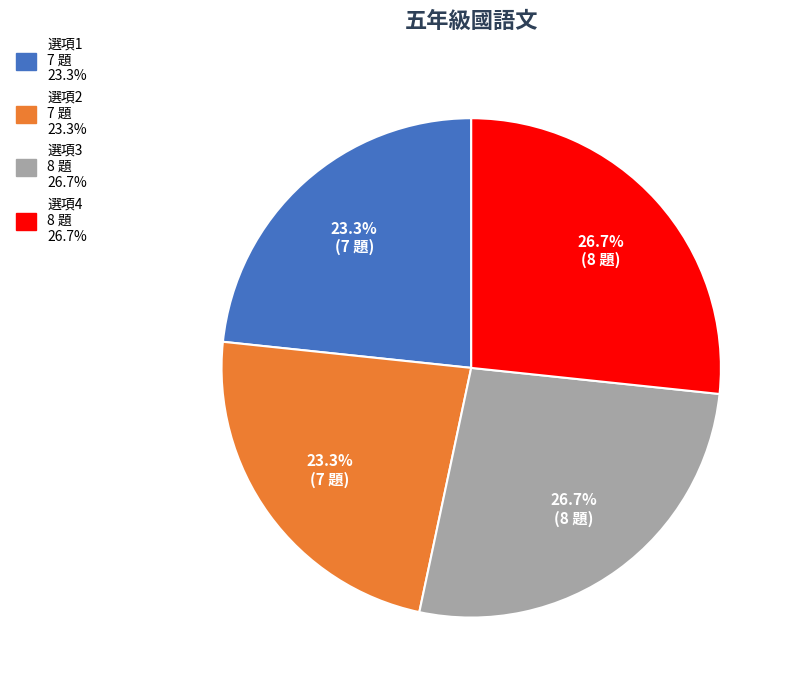

Is there a majority slice in this chart?

No